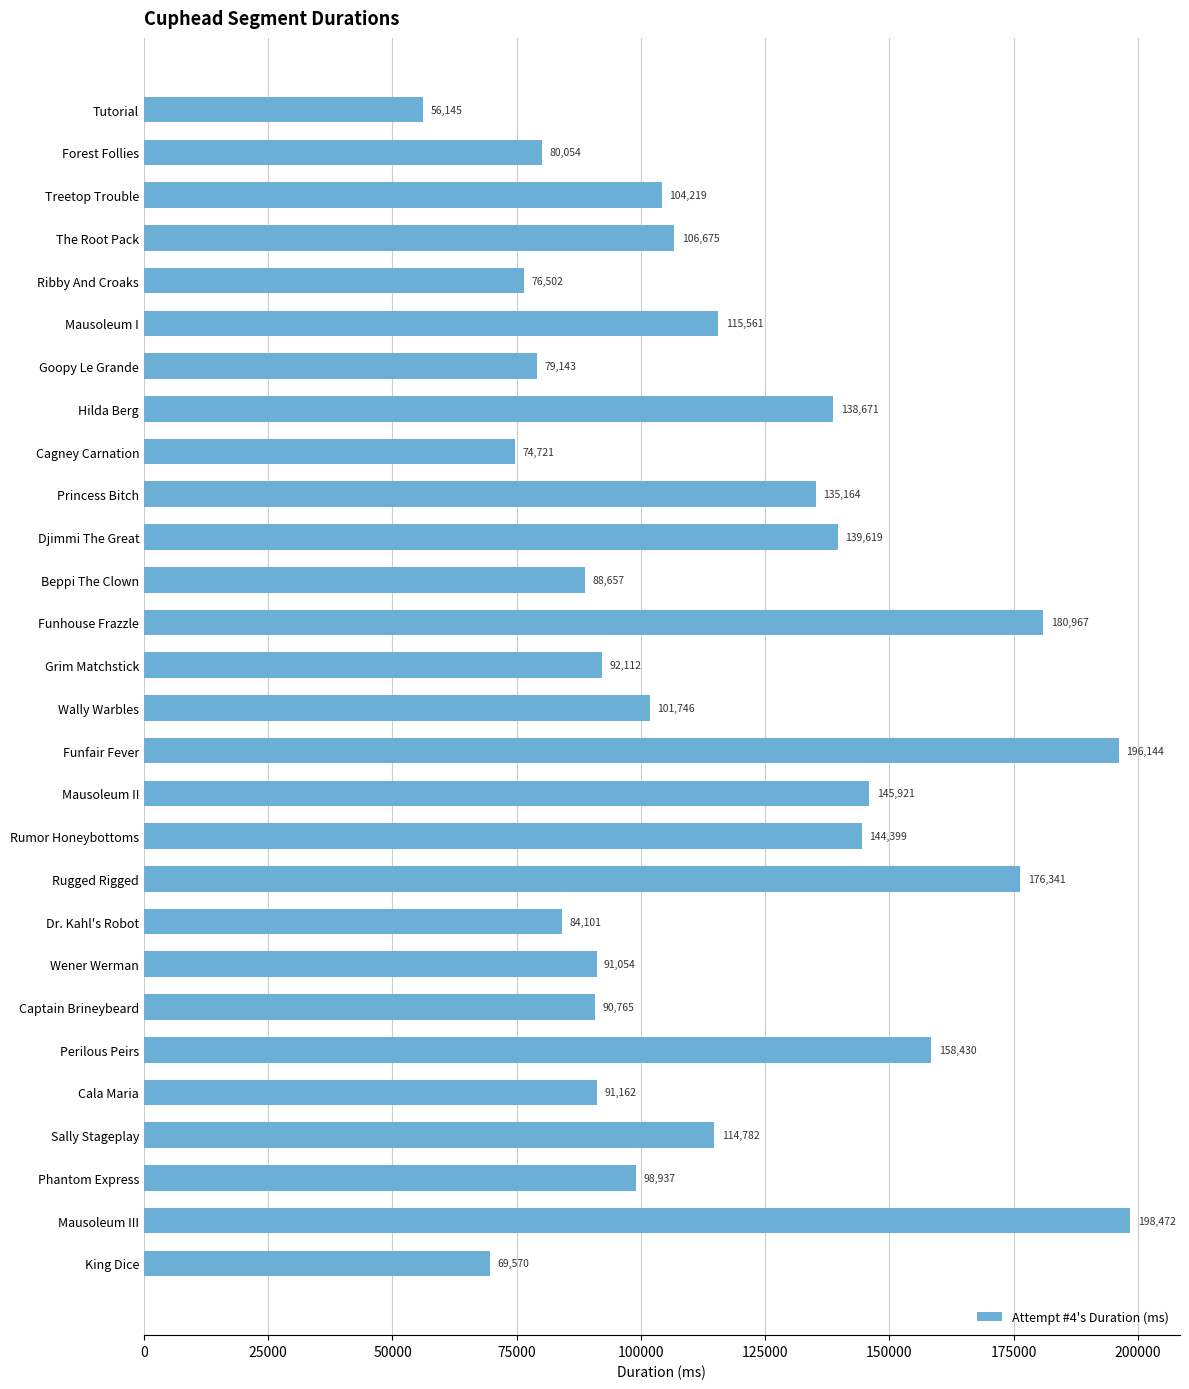

Are the bars horizontal?

Yes